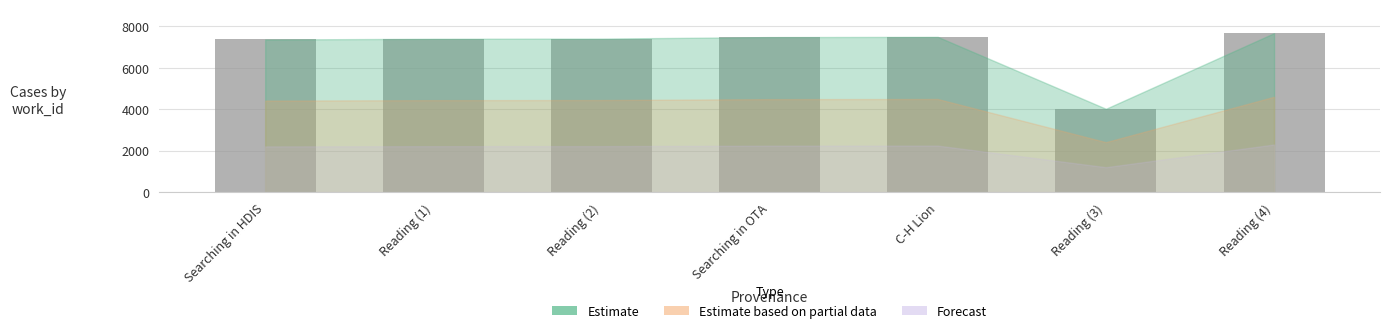

Read the value at C-H Lion.

7494